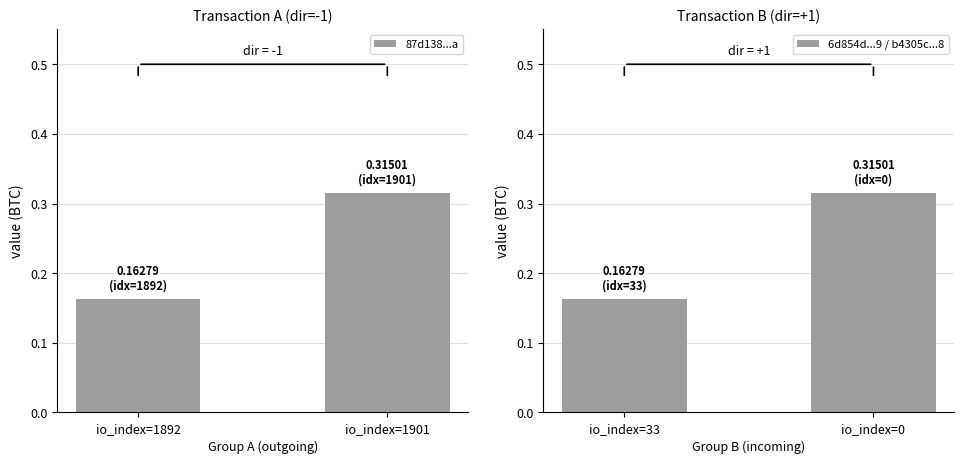

Where is 87d138...a nearest to the value 0?

io_index=1892